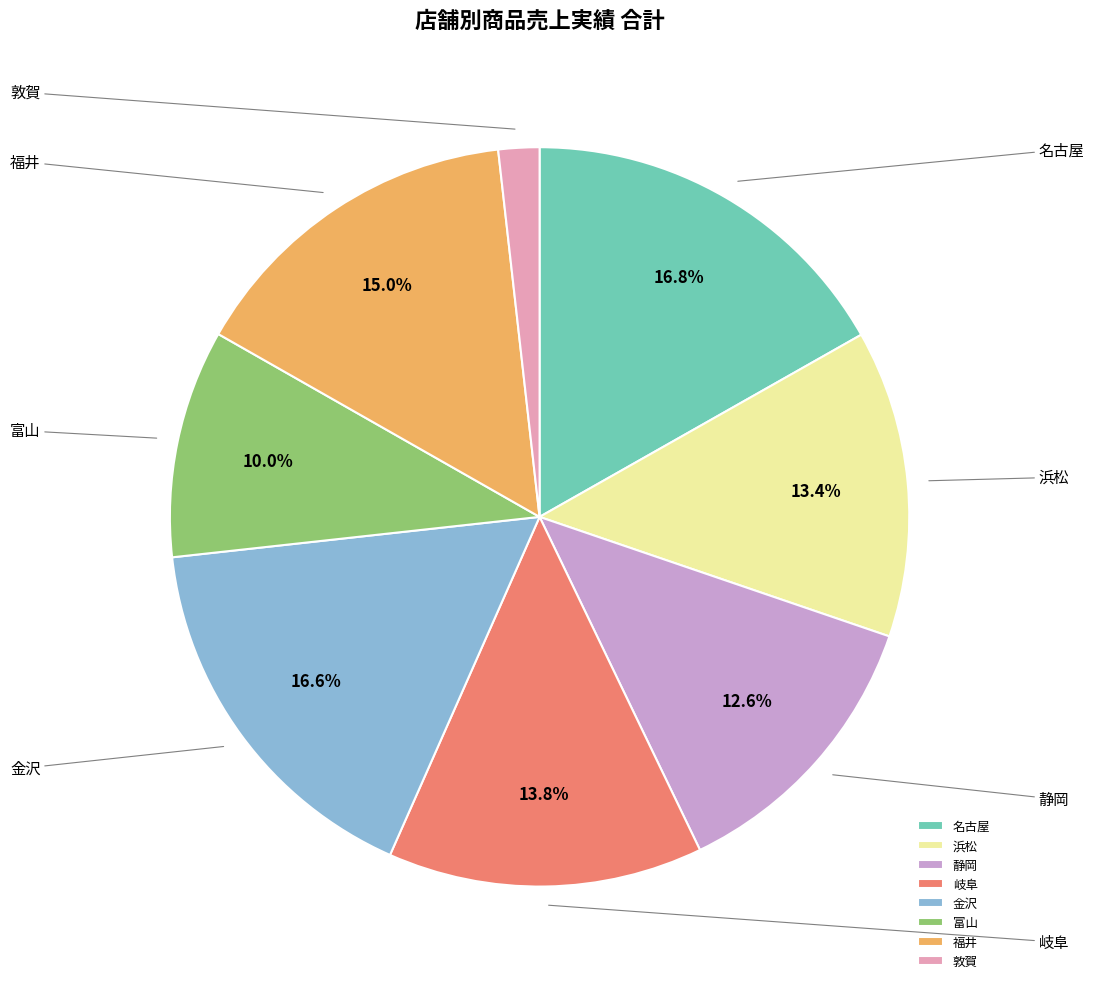

How many segments does this pie chart have?

8